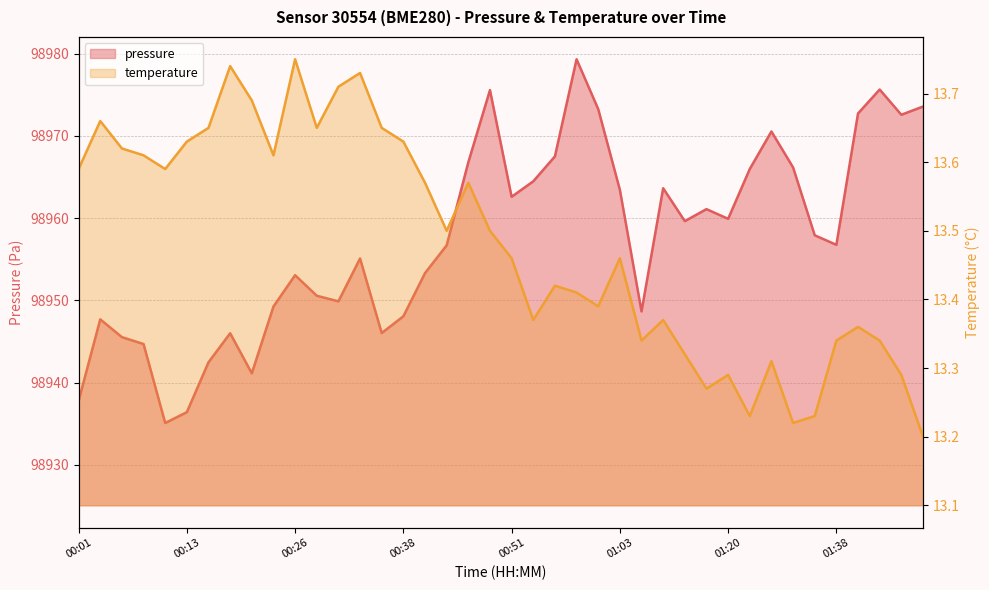

True or false: temperature has more than 1 interior local peaks.

True